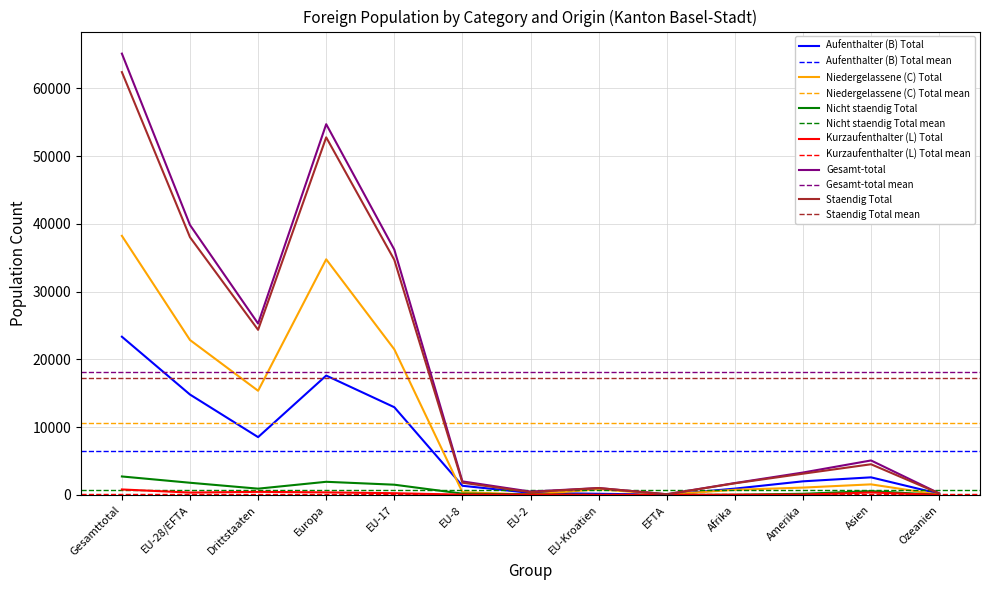

At Gesamttotal, list the series in order from smallest to largest.

Kurzaufenthalter (L) Total, Nicht staendig Total, Aufenthalter (B) Total, Niedergelassene (C) Total, Staendig Total, Gesamt-total